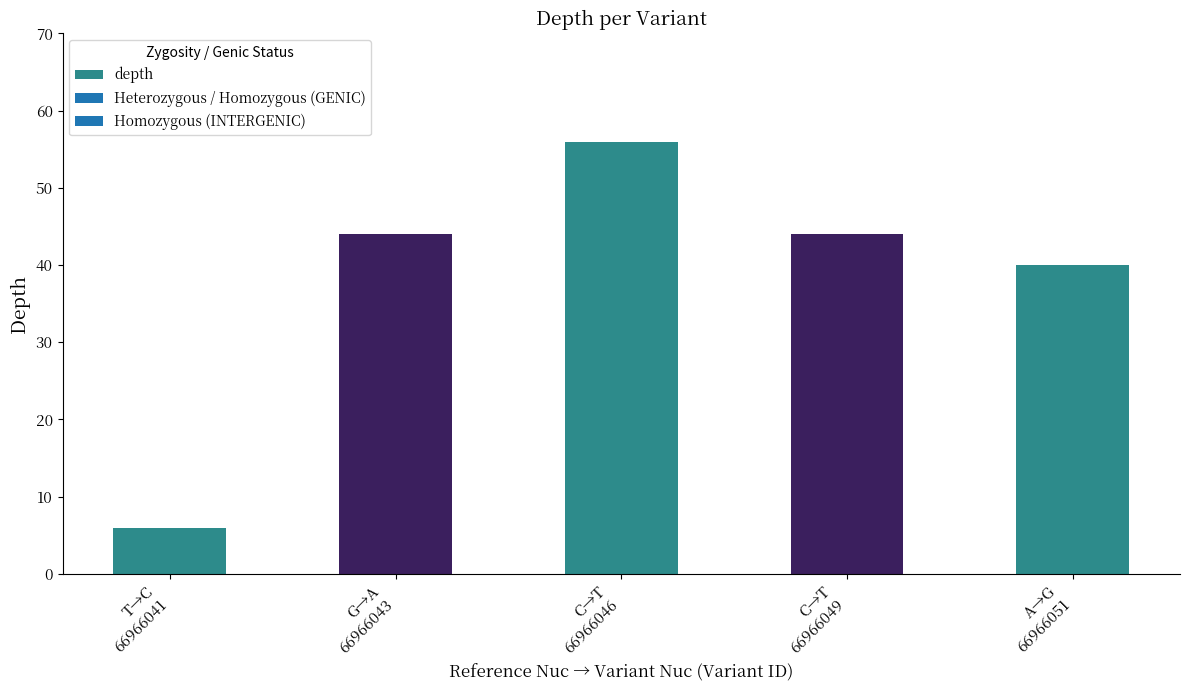

What is the ratio of the value at G→A
66966043 to the value at T→C
66966041?

7.3